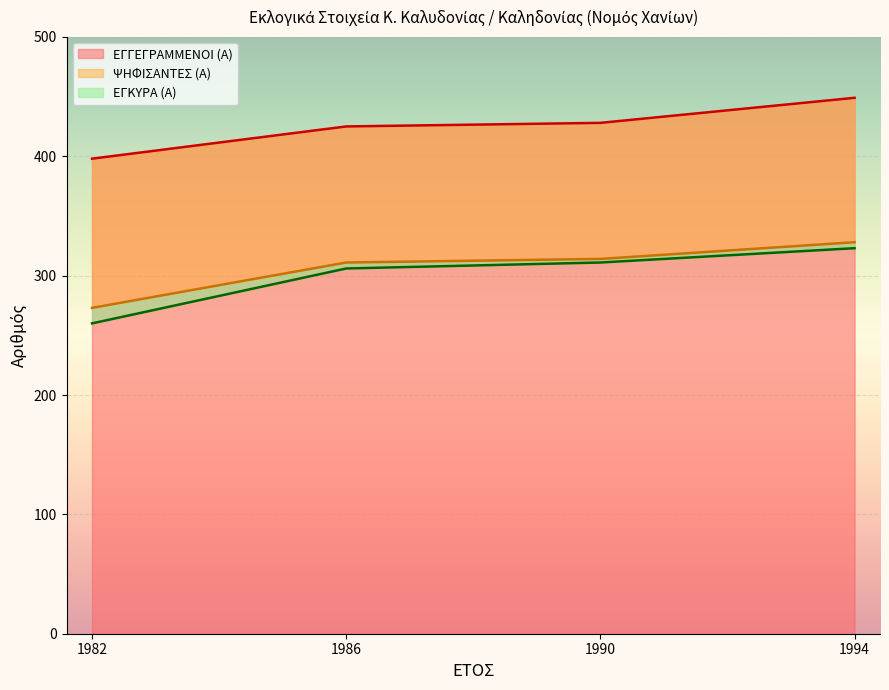

True or false: ΨΗΦΙΣΑΝΤΕΣ (Α) and ΕΓΚΥΡΑ (Α) cross at least once.

False